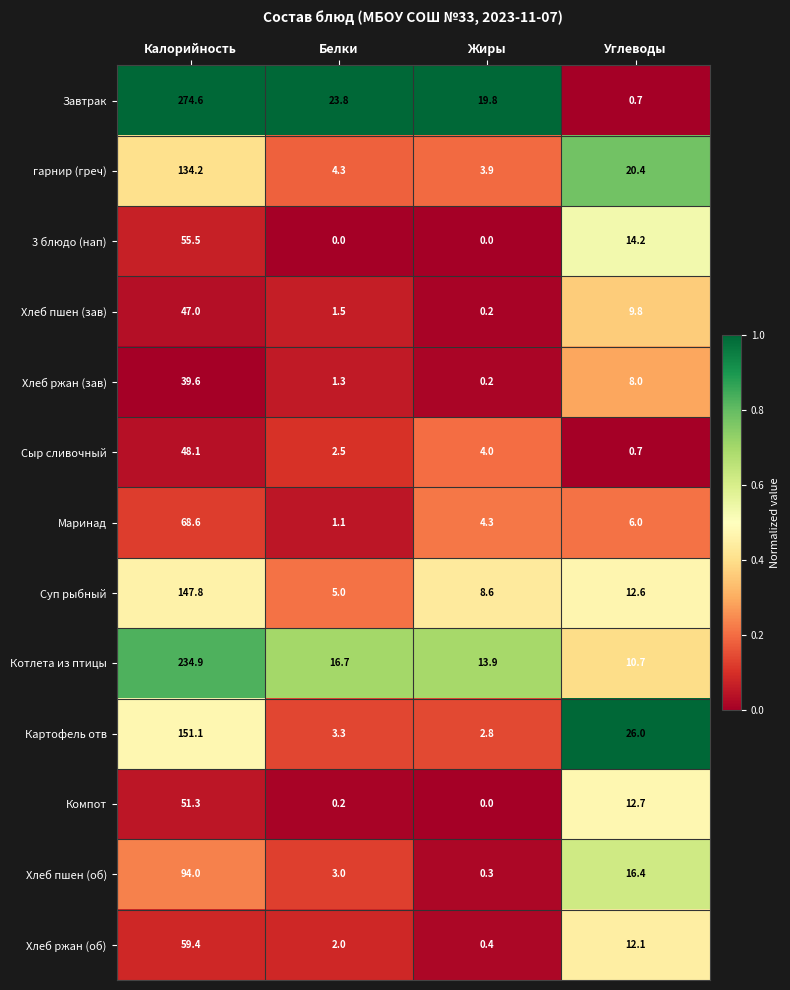

At which category does the chart reach its peak across all series?

Калорийность